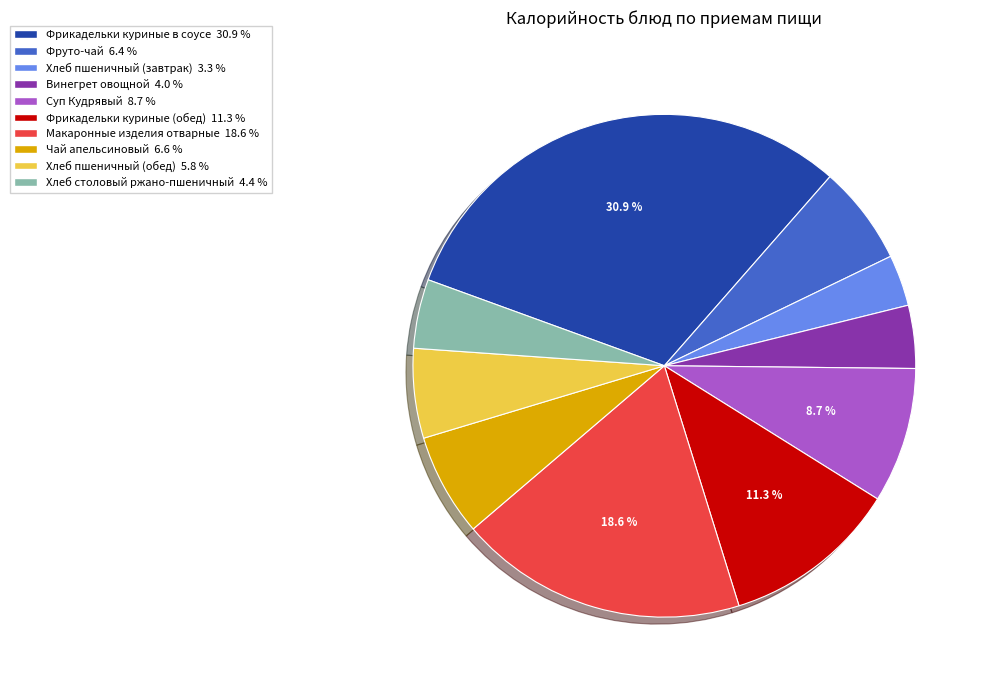

Is there any slice that represents more than half of the pie?

No